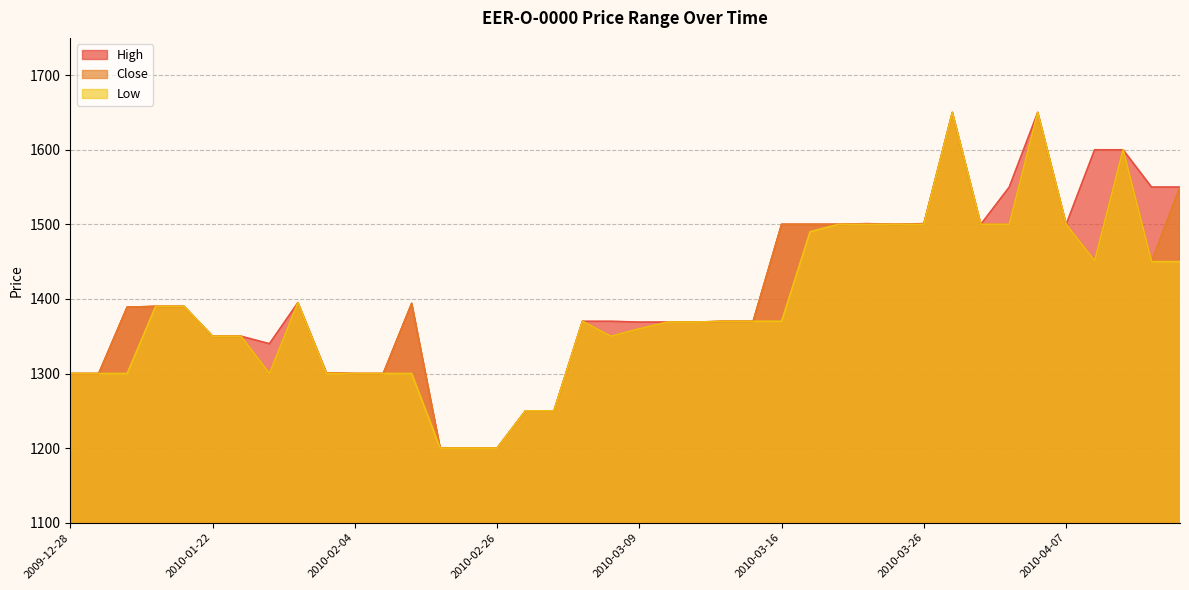

Is the value of Close at 2010-01-26 greater than the value of High at 2010-01-25?

No